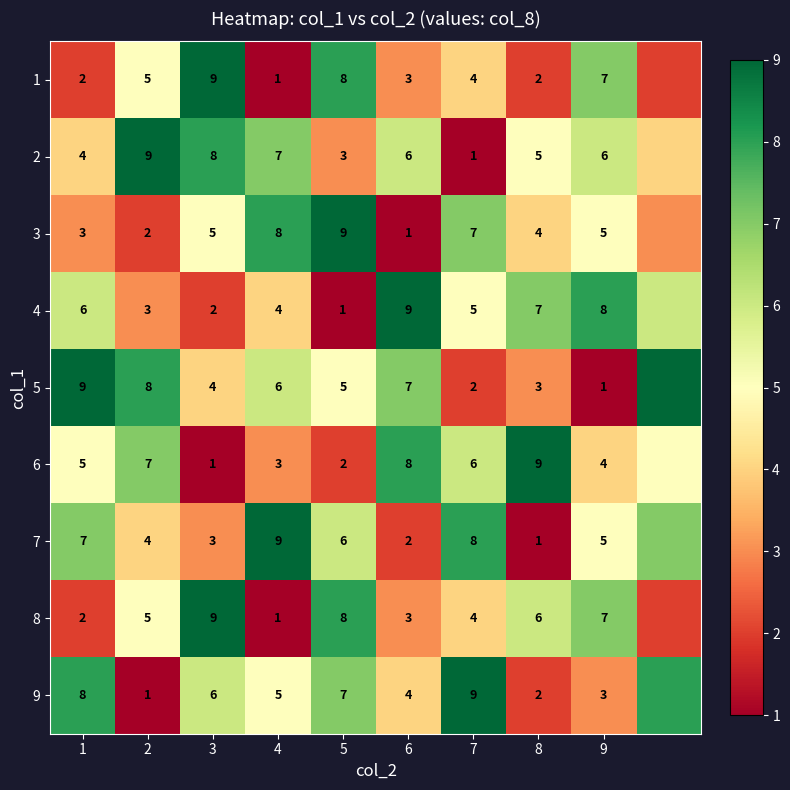

What is the difference between the highest and lowest values at 5?

8